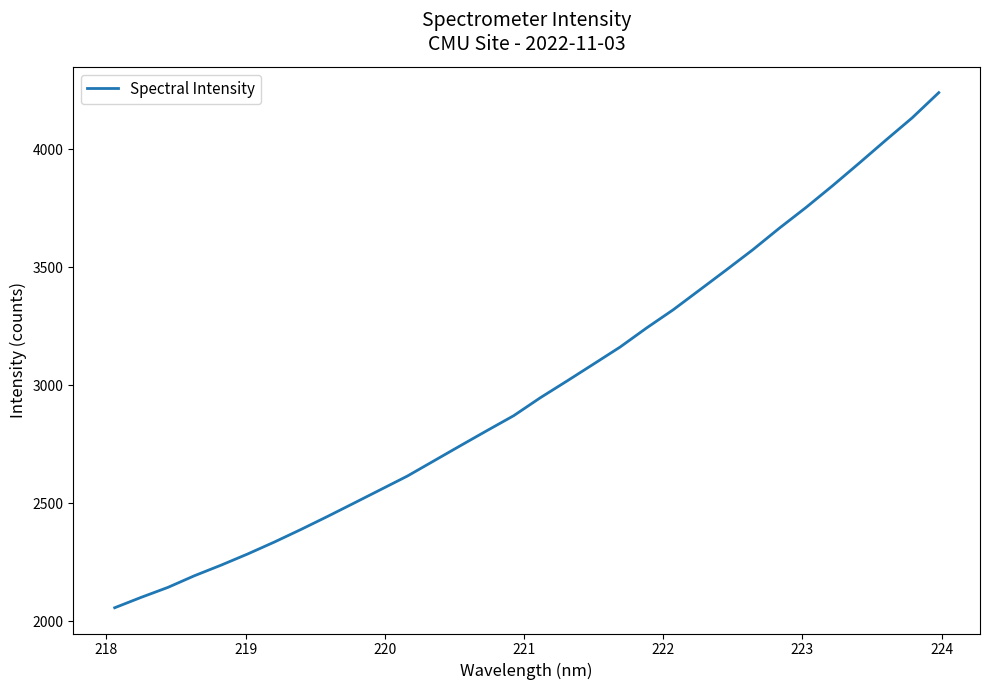

What is the difference between the maximum and minimum values?

2182.6